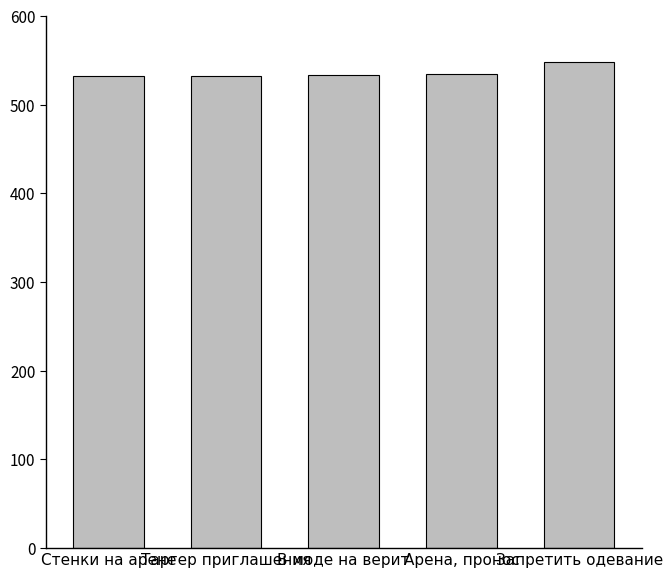

What is the sum of the values at В моде на верит and Таргер приглашения?

1067